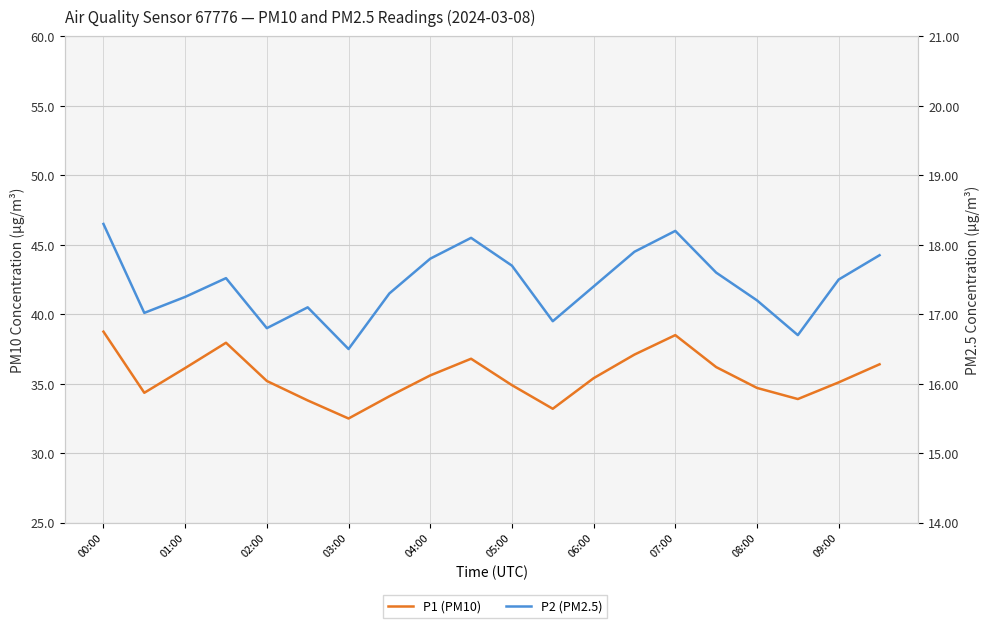

True or false: P1 (PM10) has more than 0 points higher than both neighbors.

True